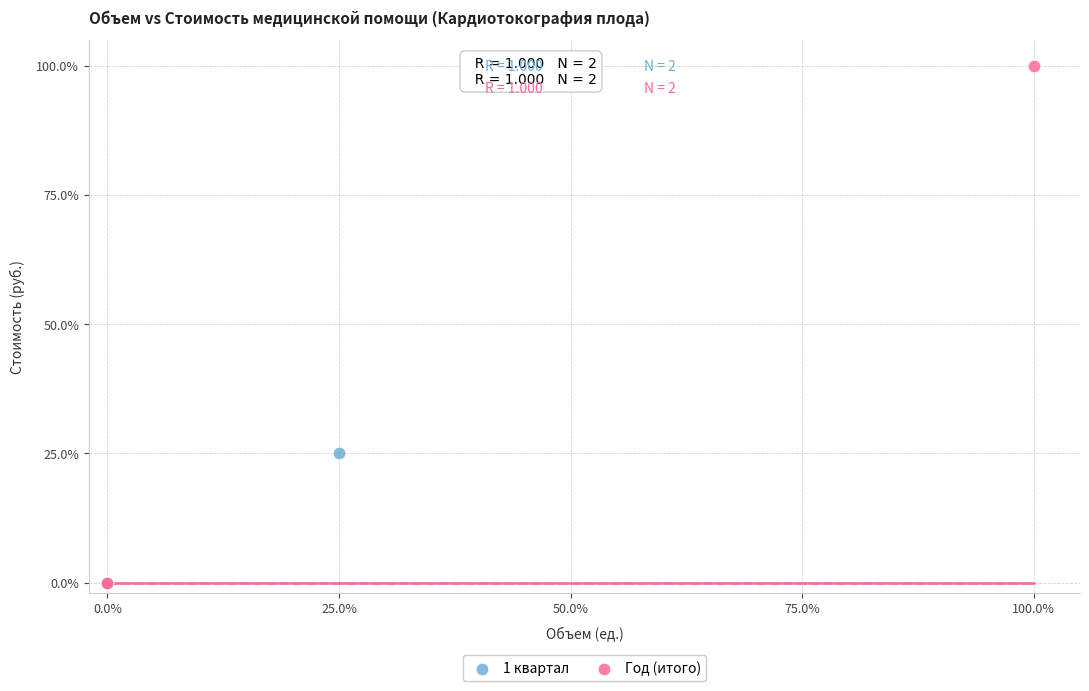

What are all the series names shown in the legend?

1 квартал, Год (итого)